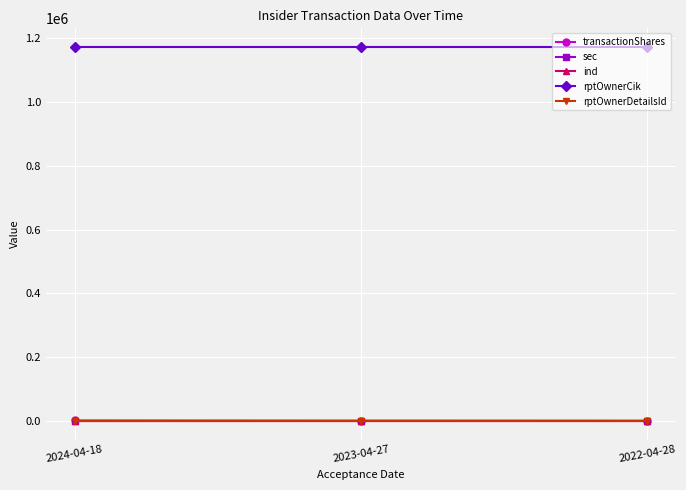

What is the greatest value displayed?

1172570